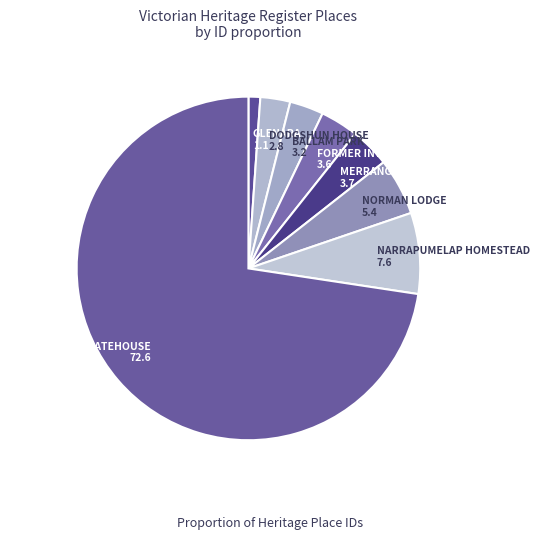

What is the smallest slice in the pie chart?

GLENARA